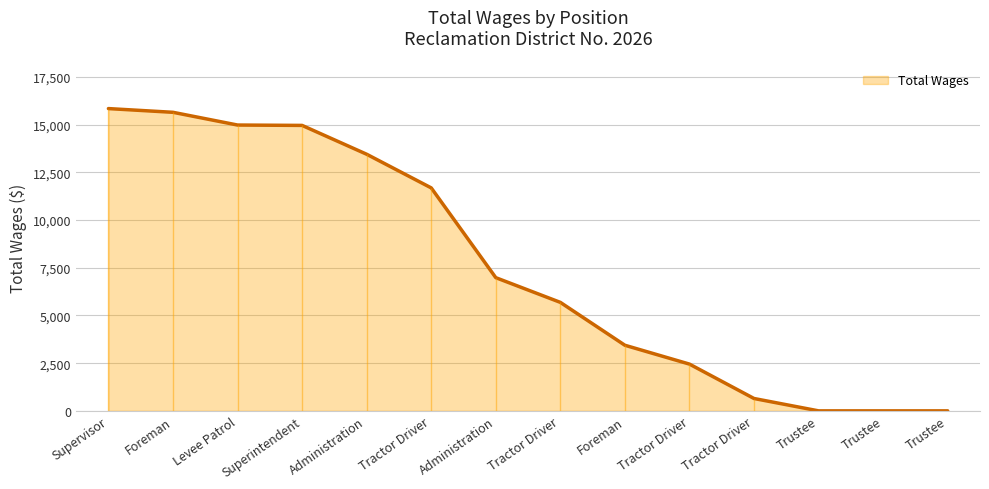

How many categories are shown in the chart?

14